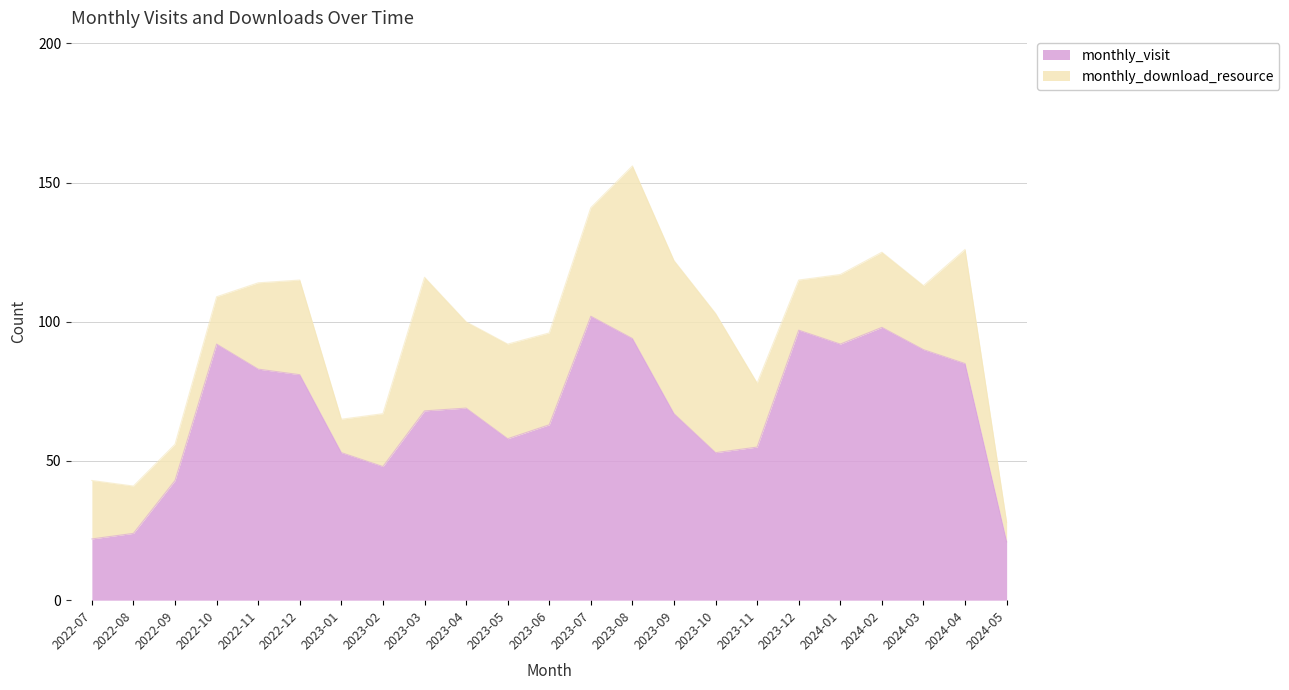

How many lines are shown in the chart?

2